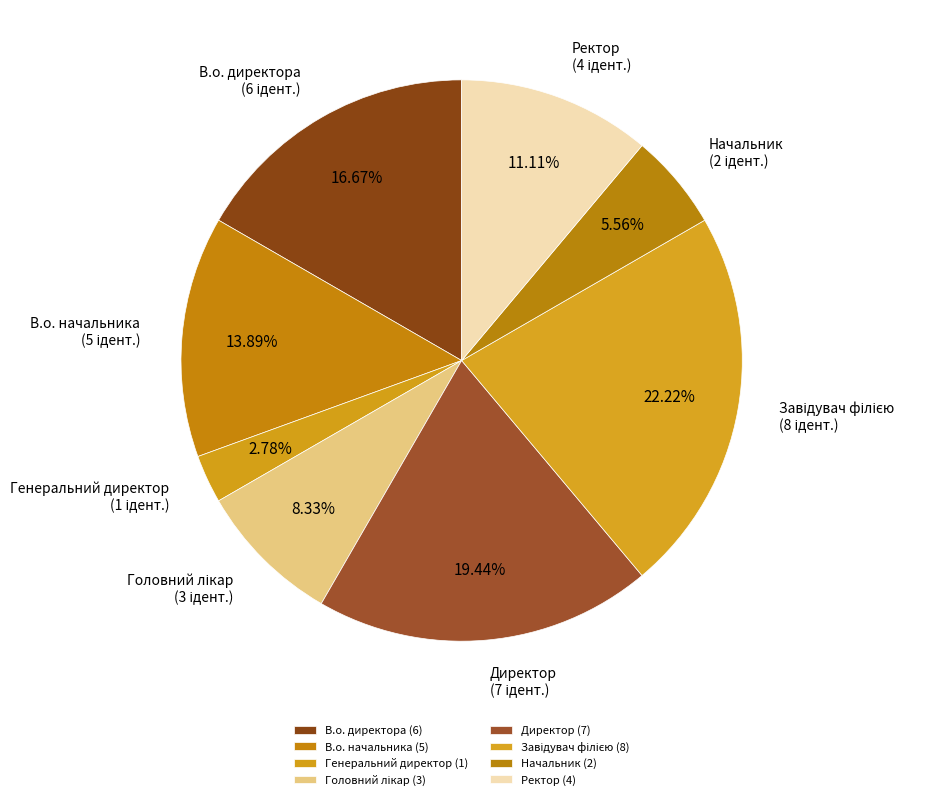

True or false: В.о. директора accounts for 3% of the total.

False